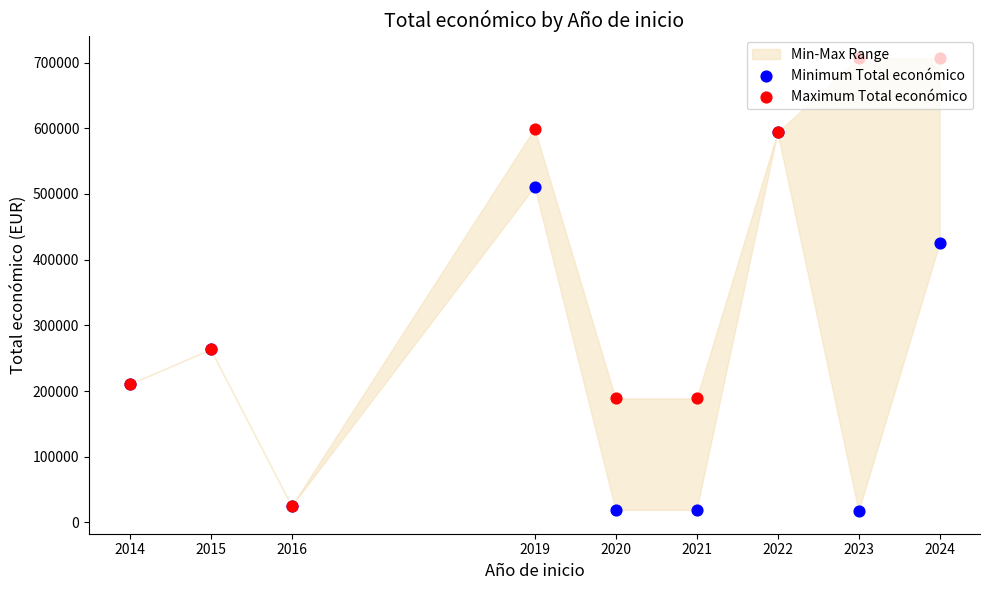

What is the total value across all series at 2016?

49950